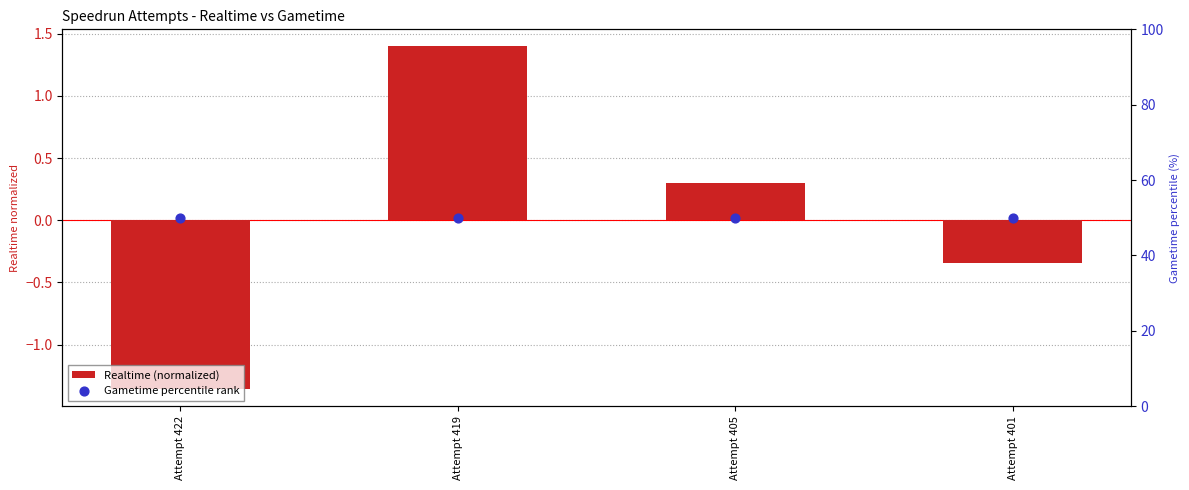

Which series has the largest Y range (max minus min)?

Realtime (normalized)